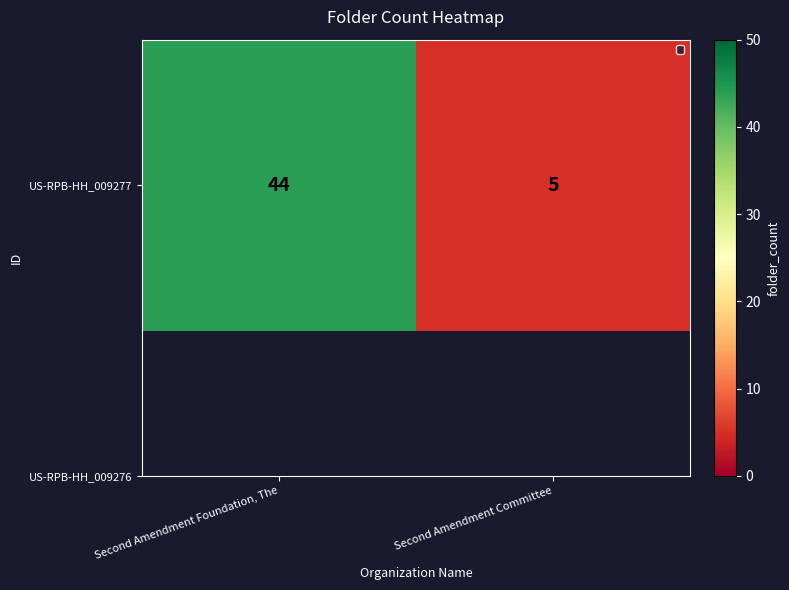

What is the difference between the maximum and minimum values?

39